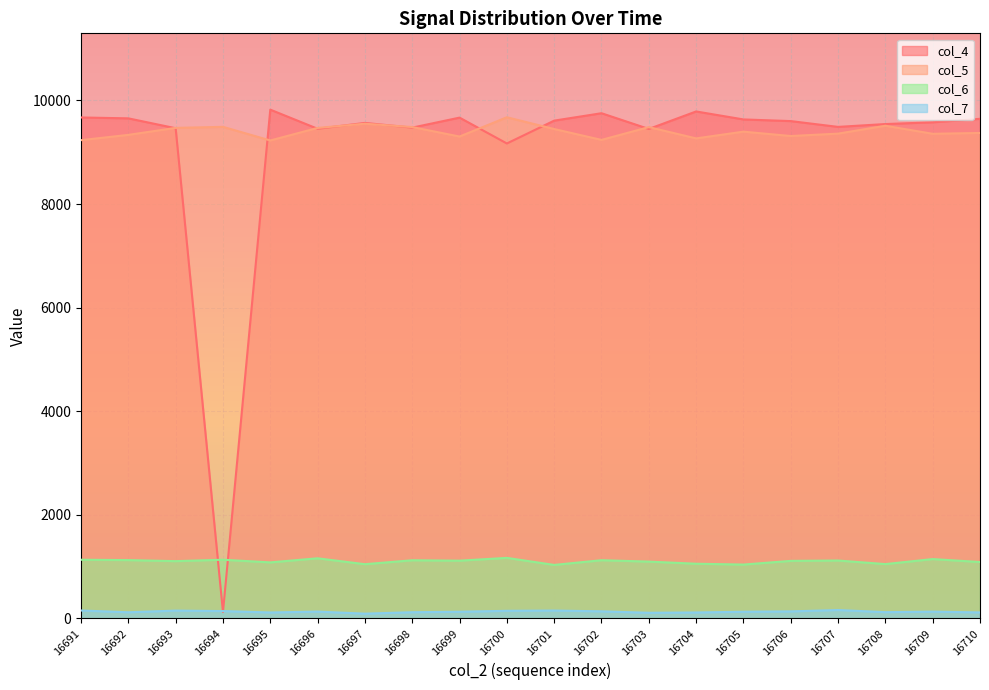

What is the difference between the col_7 values at 16704 and 16694?

27